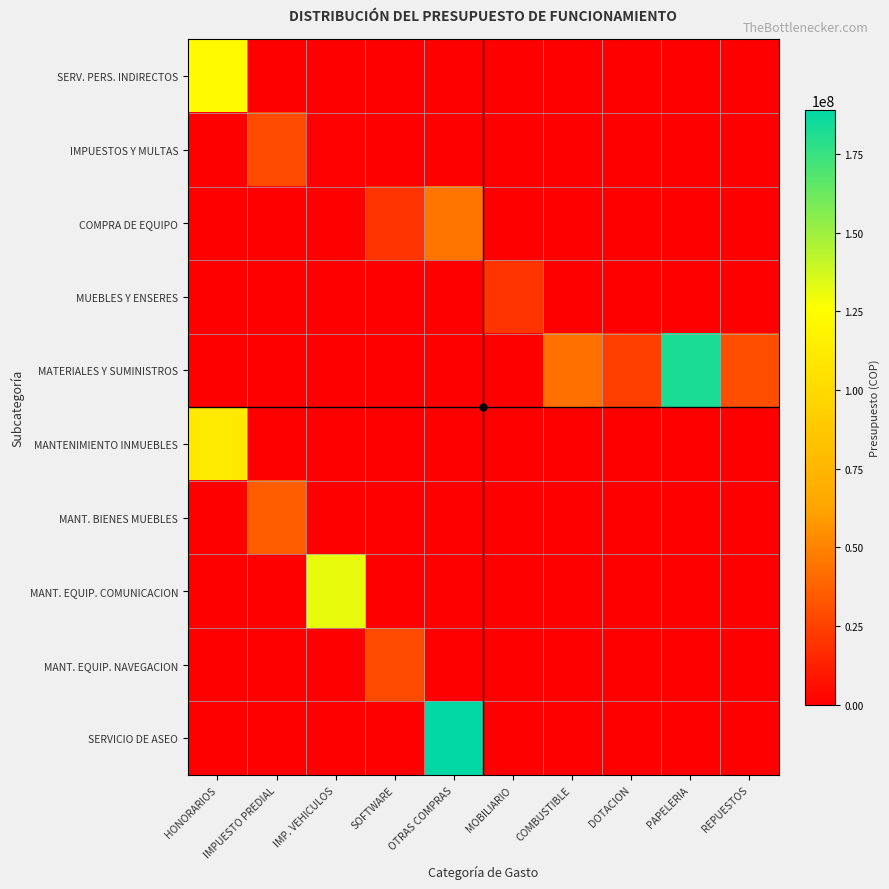

Which series has the largest total across all categories?

MATERIALES Y SUMINISTROS